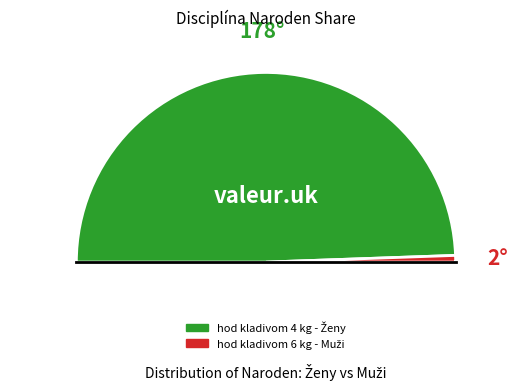

How many segments does this pie chart have?

2